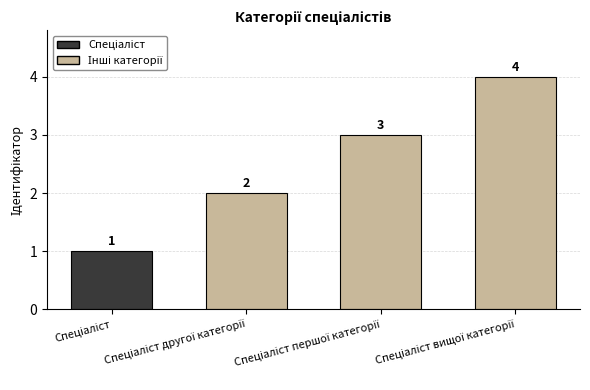

Count the values in the range 2 to 4.

3